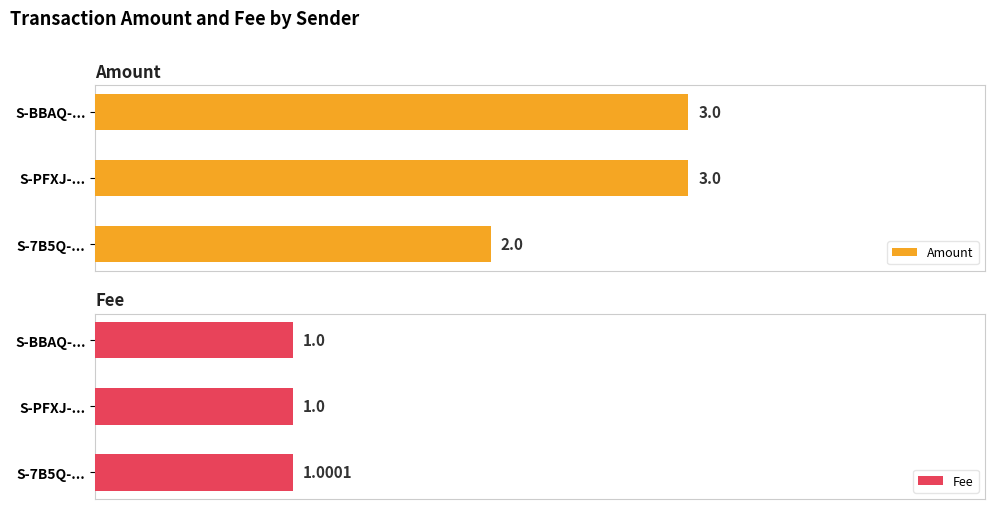

List the series in order of their overall mean, highest first.

Amount, Fee